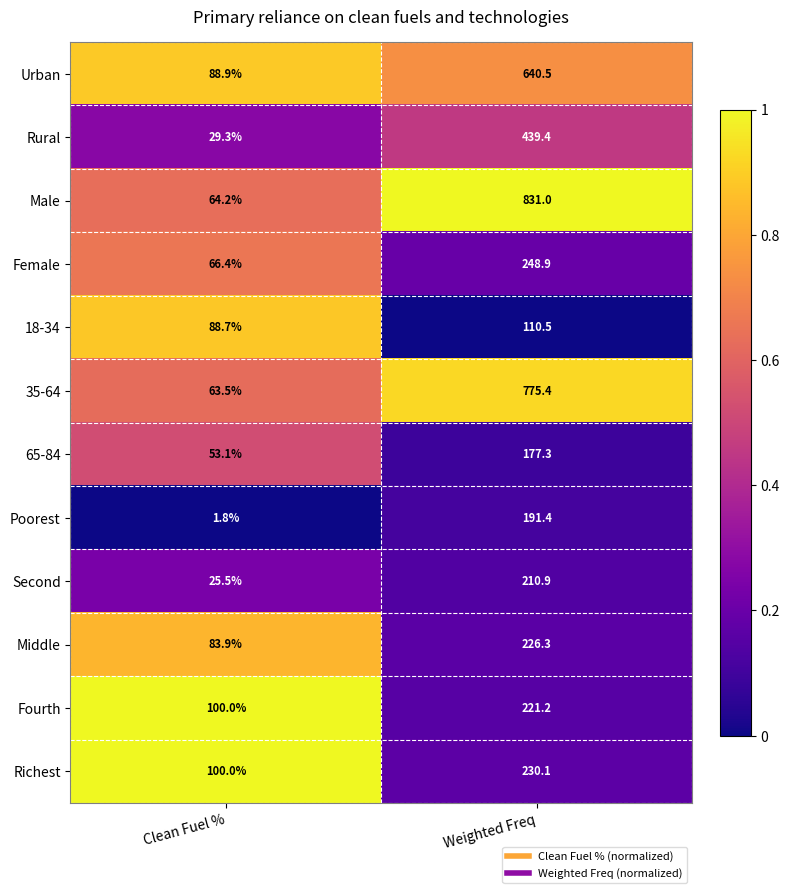

How many data points does each series have?

2